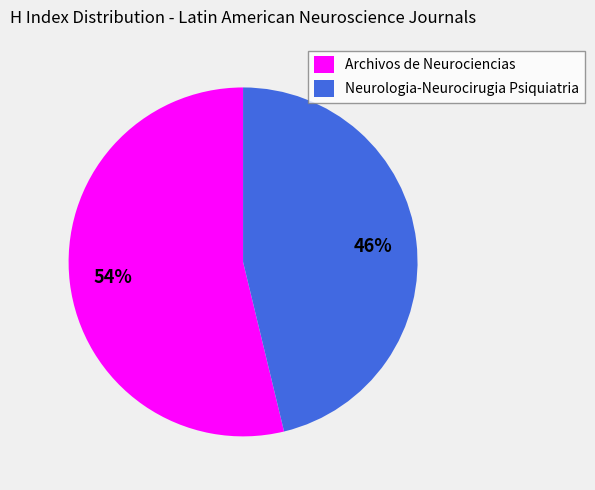

What is the ratio of the value at Neurologia-Neurocirugia Psiquiatria to the value at Archivos de Neurociencias?

0.9